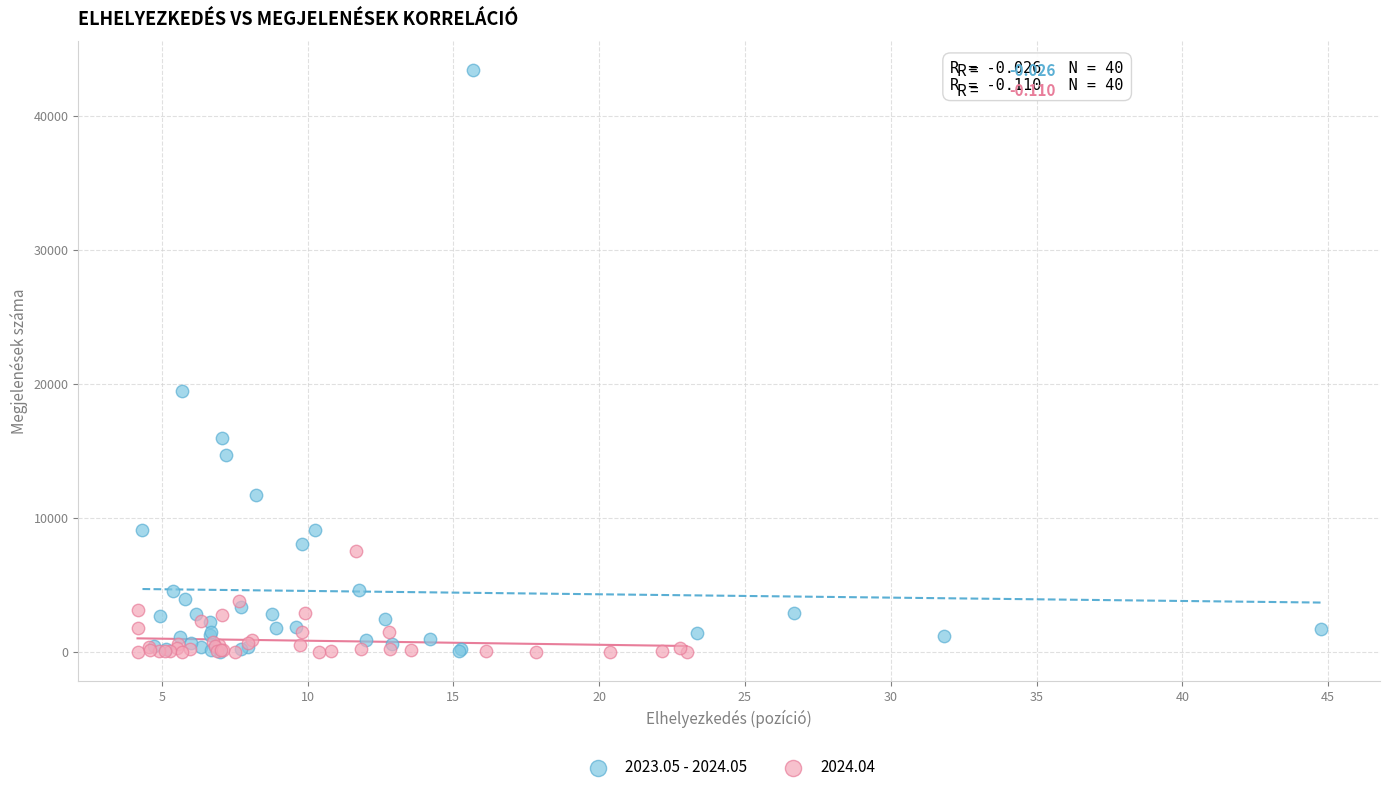

Which series reaches the maximum Y coordinate?

2023.05 - 2024.05